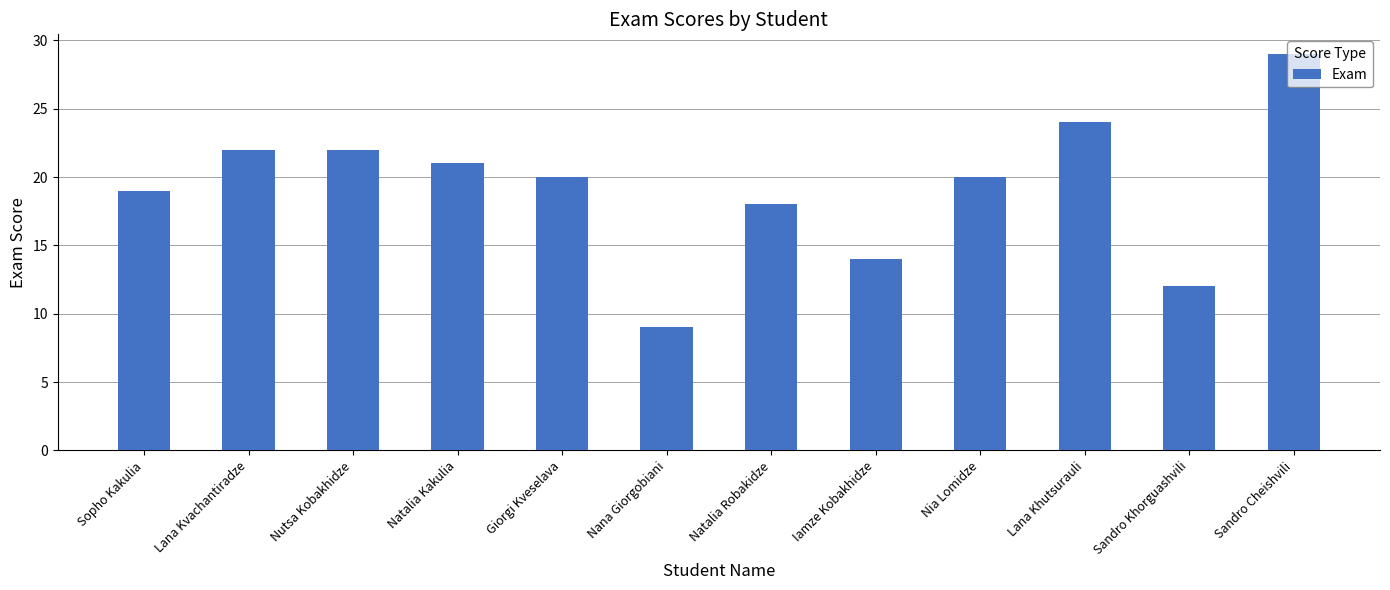

Between Giorgi Kveselava and Sandro Cheishvili, which is larger?

Sandro Cheishvili